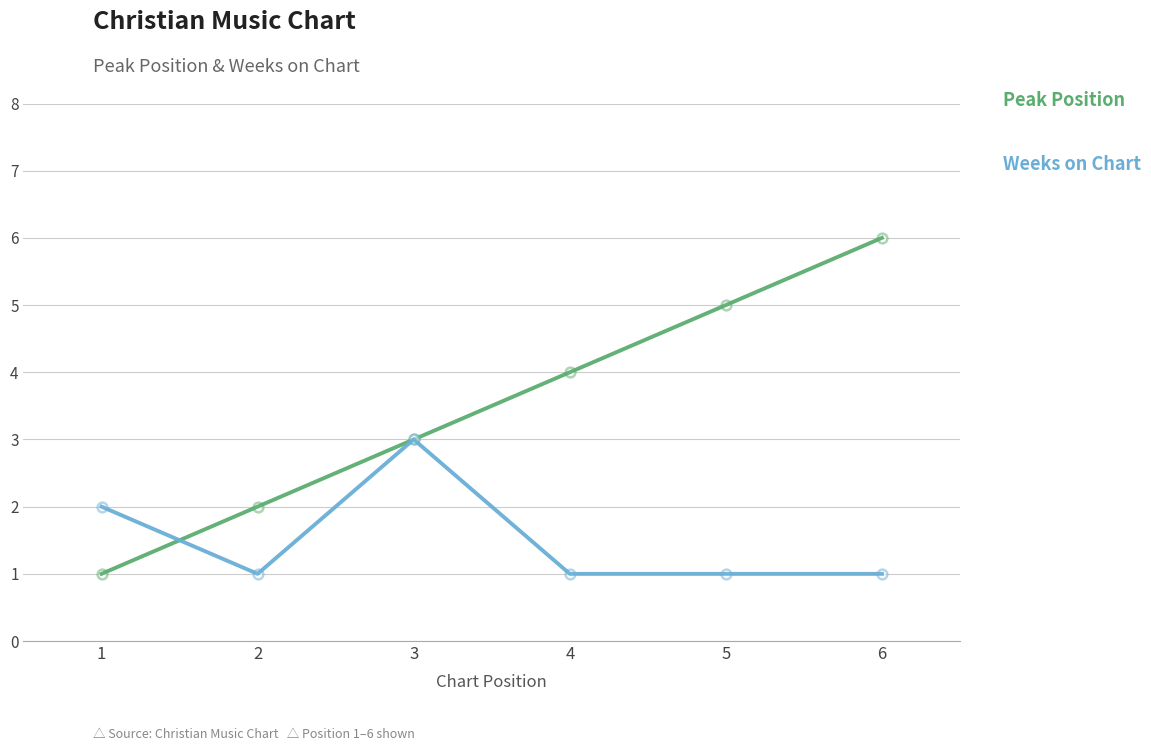

Which category has the highest value across all series?

6